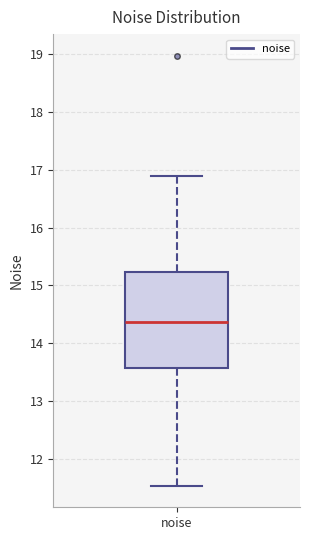

Read this box plot against the y-axis: the position of the median line, the range covered by the box, and the ends of both whiskers. The values are not printed on the chart, so give them approximately, as read against the axis.

median 14.4, box 13.6 to 15.2, whiskers 11.5 to 16.9